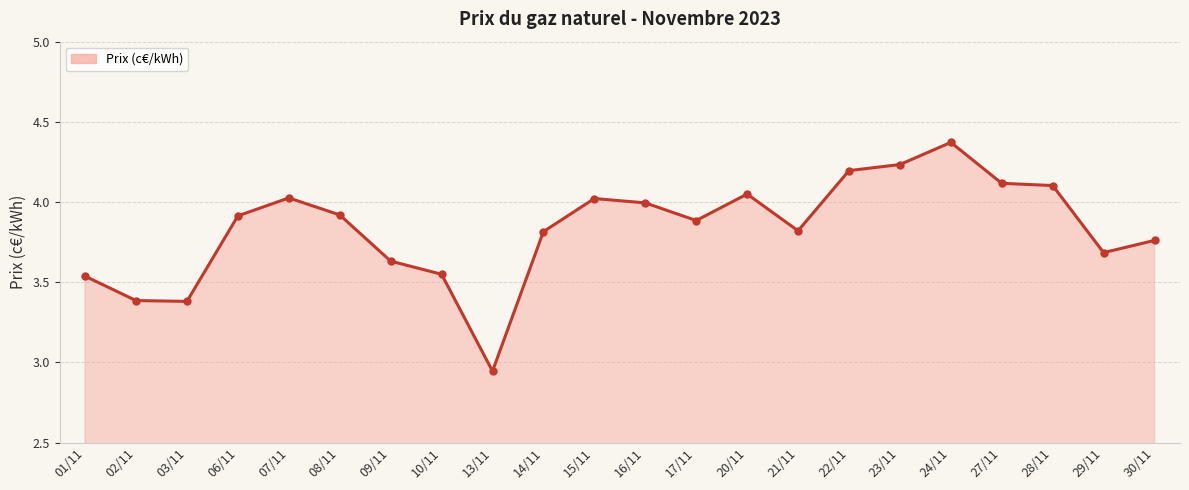

What is the change in value from 06/11 to 10/11?

-0.4